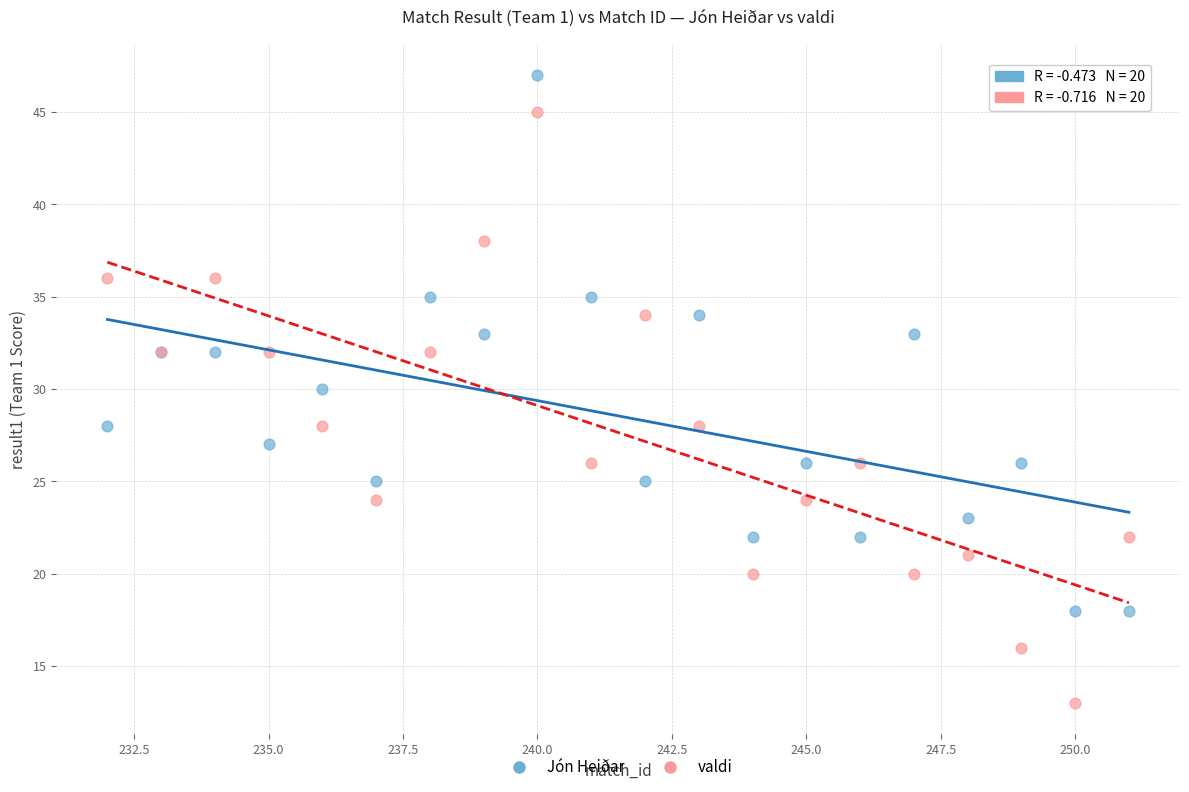

Which series reaches the minimum Y coordinate?

valdi